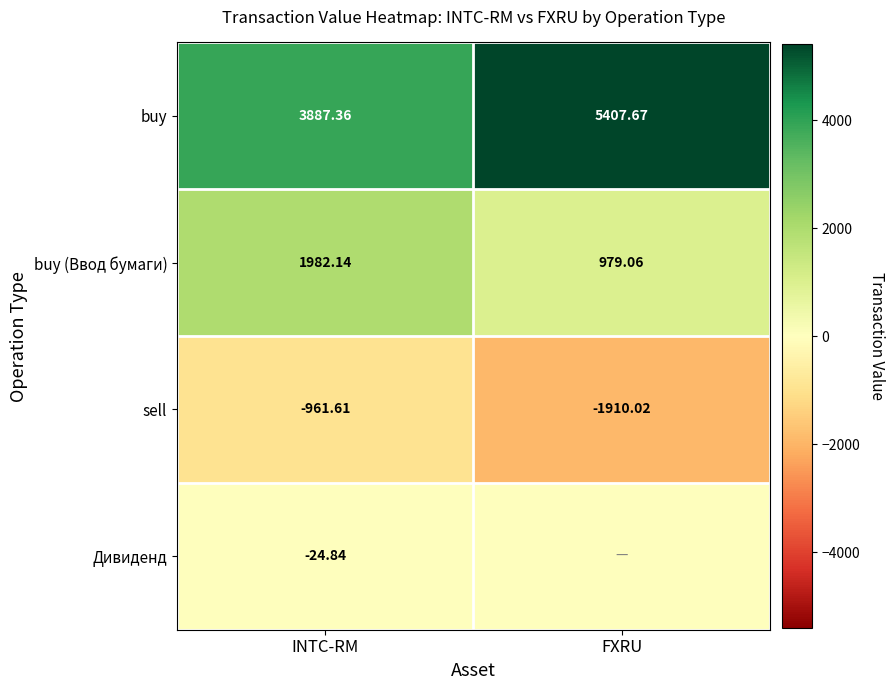

Is the value of buy (Ввод бумаги) at INTC-RM greater than the value of buy at INTC-RM?

No